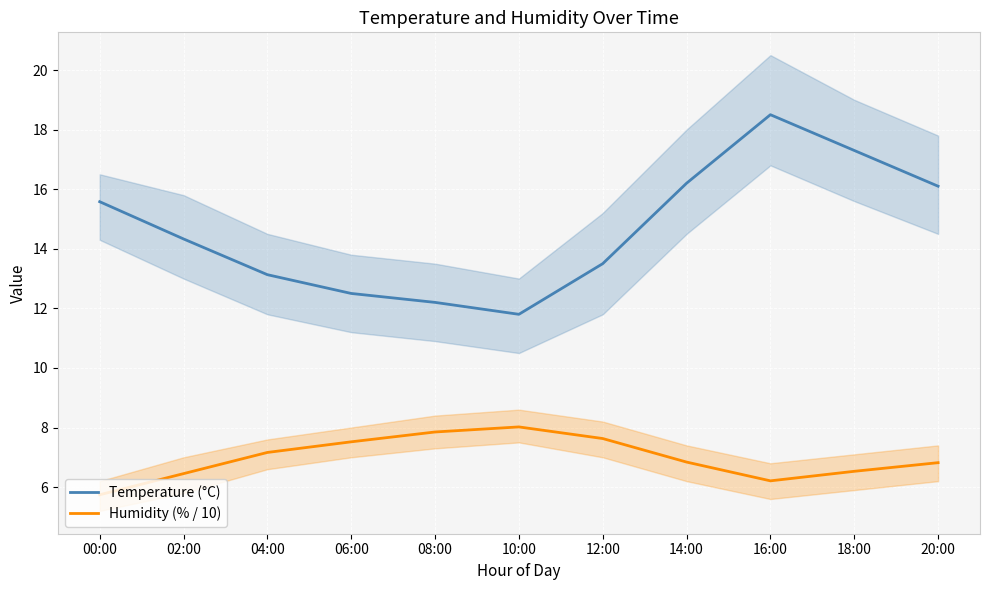

How many interior local peaks does the Temperature (°C) series have?

1